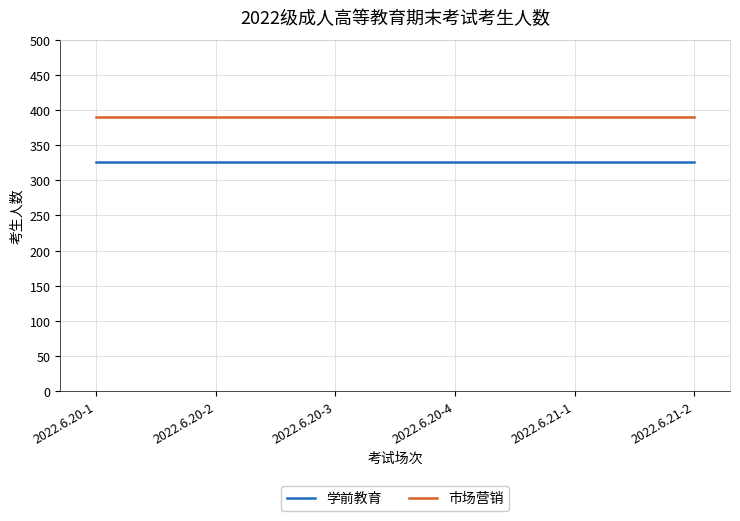

What is the sum of the 学前教育 values at 2022.6.20-2 and 2022.6.21-2?

652